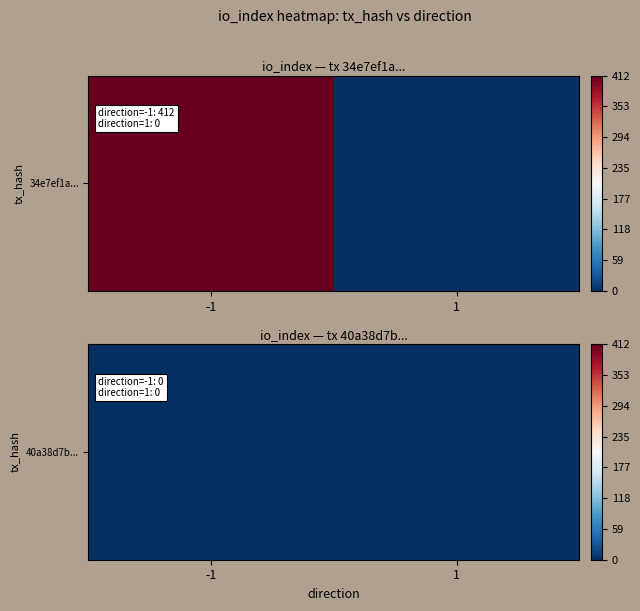

Reading left to right, what are all the values shown in this chart?

34e7ef1a402719b9535588a4f742fe3f2633e2d: 412	0
40a38d7b3dac40d1bd4fd78aad8d6c2e7c16c5f: 0	0